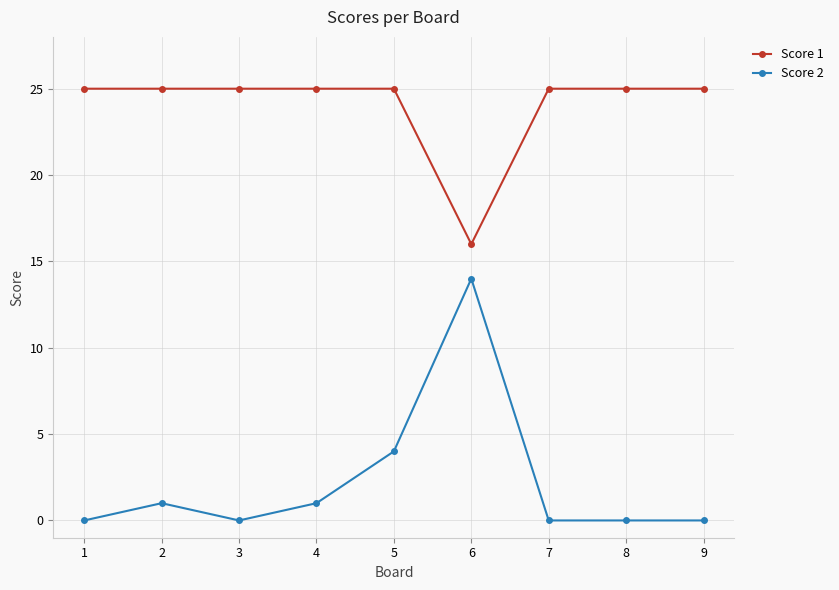

What is the value of the Score 2 point at the 5th from the left?

4